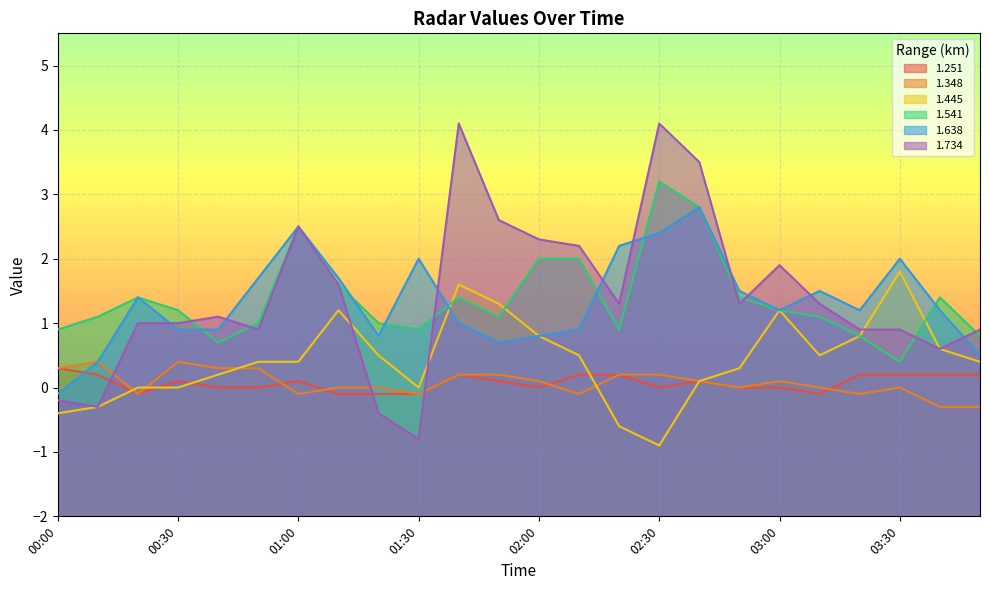

What position from the right is 01:40?

14